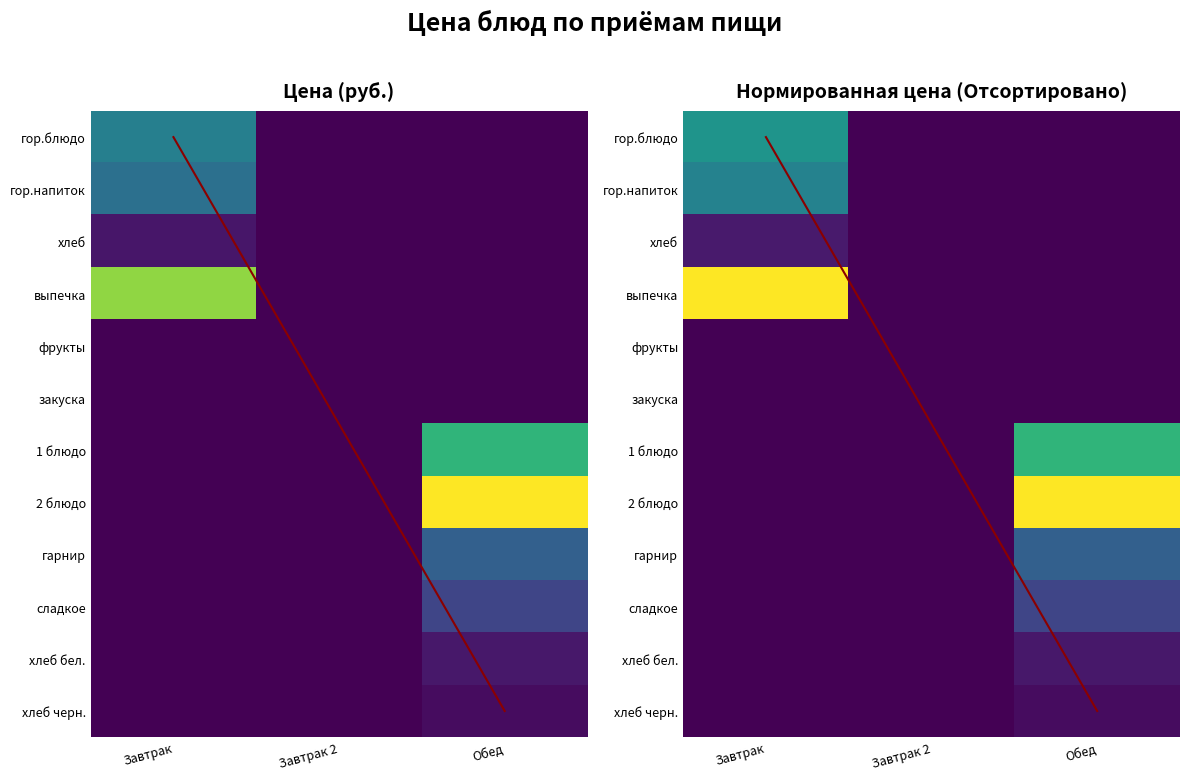

At гор.блюдо, list the series in order from largest to smallest.

Завтрак, Завтрак 2, Обед